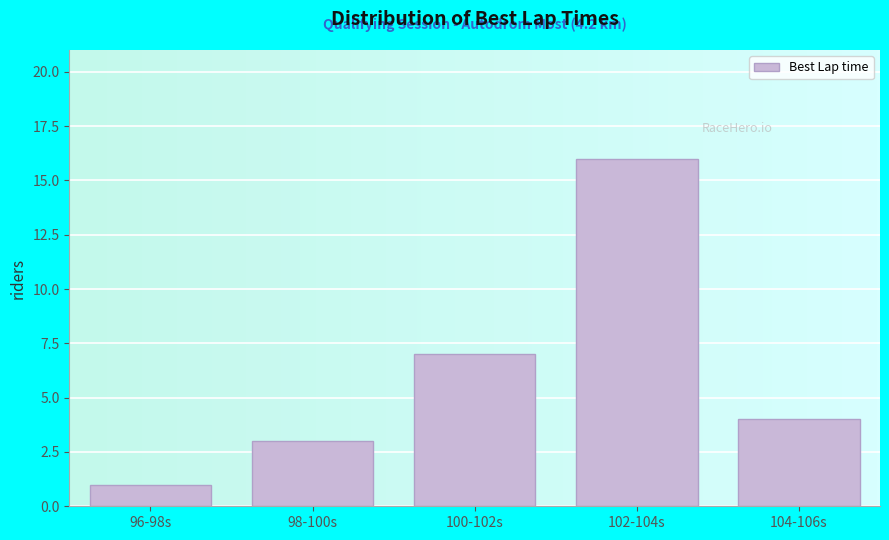

Reading left to right, transcribe all the data shown in this chart.

96-98s=1	98-100s=3	100-102s=7	102-104s=16	104-106s=4